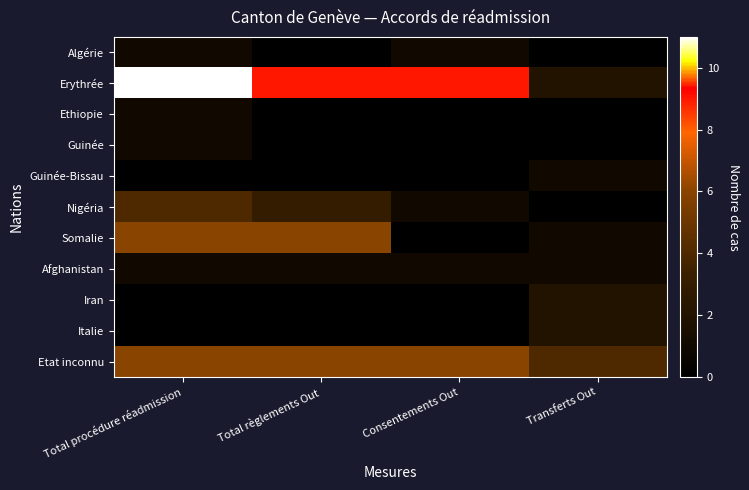

Which series has the largest range (max minus min)?

Erythrée